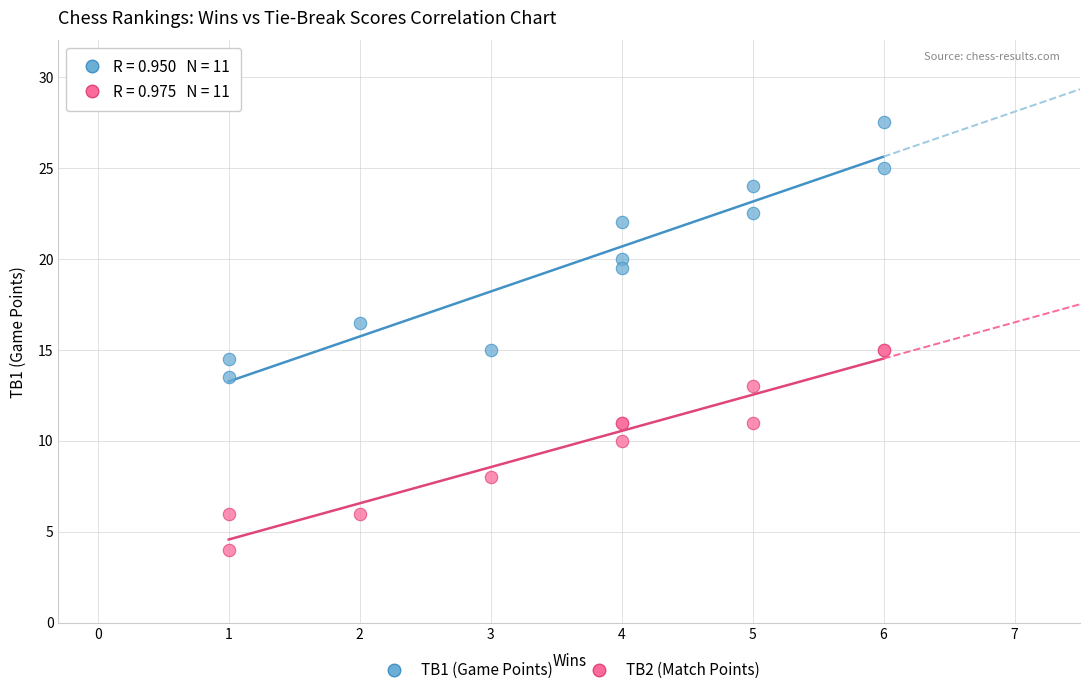

Which series has the widest spread of Y values?

TB1 (Game Points)